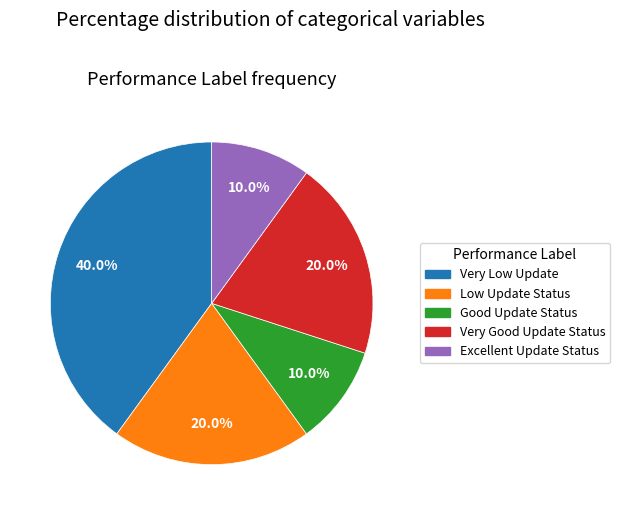

Does Very Low Update represent more than half of the total?

No